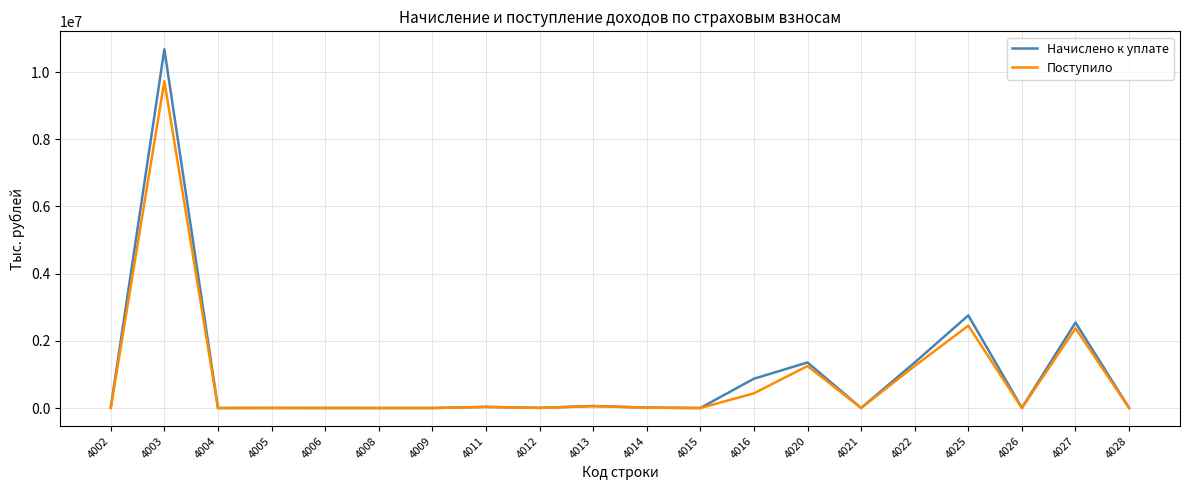

What is the greatest value displayed?

10679020